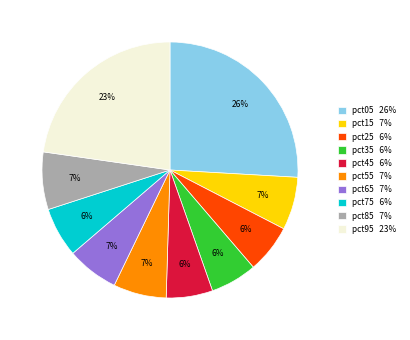

Is it true that pct45 is 6% of the pie?

True